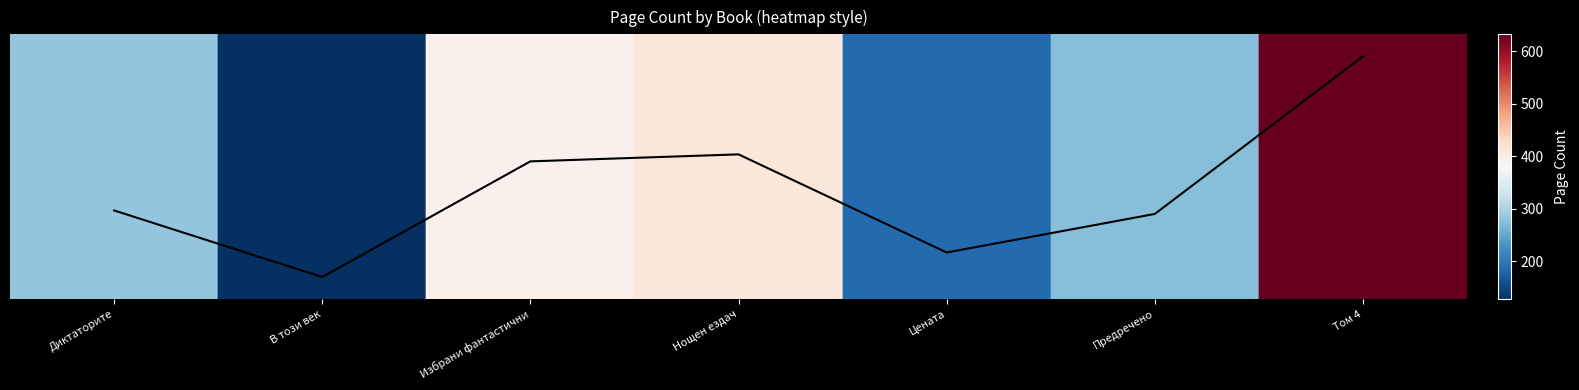

What is the sum of the values at Цената and Диктаторите?

464